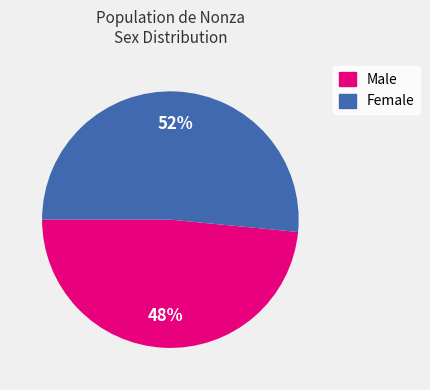

The Male slice represents 63% of the pie. True or false?

False